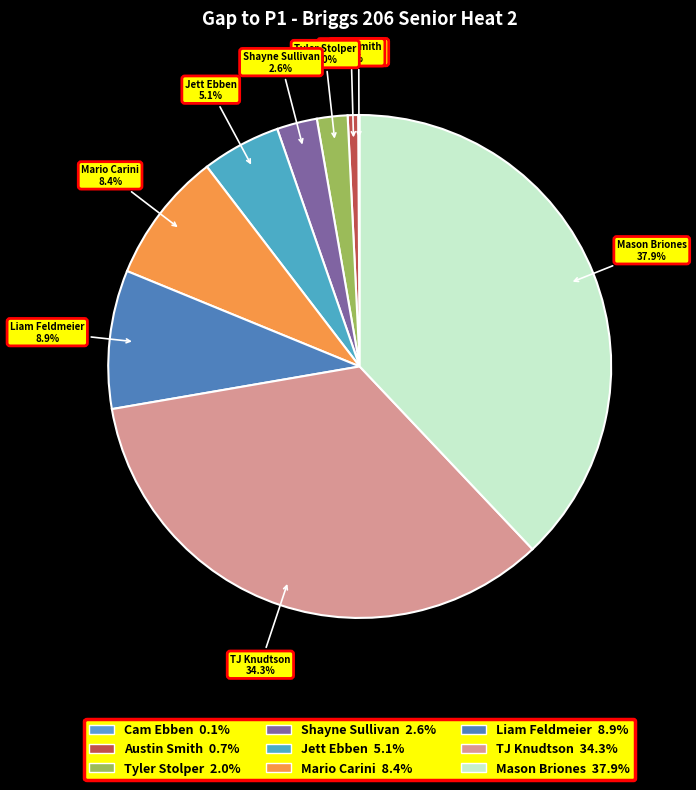

Does any single category account for the majority?

No